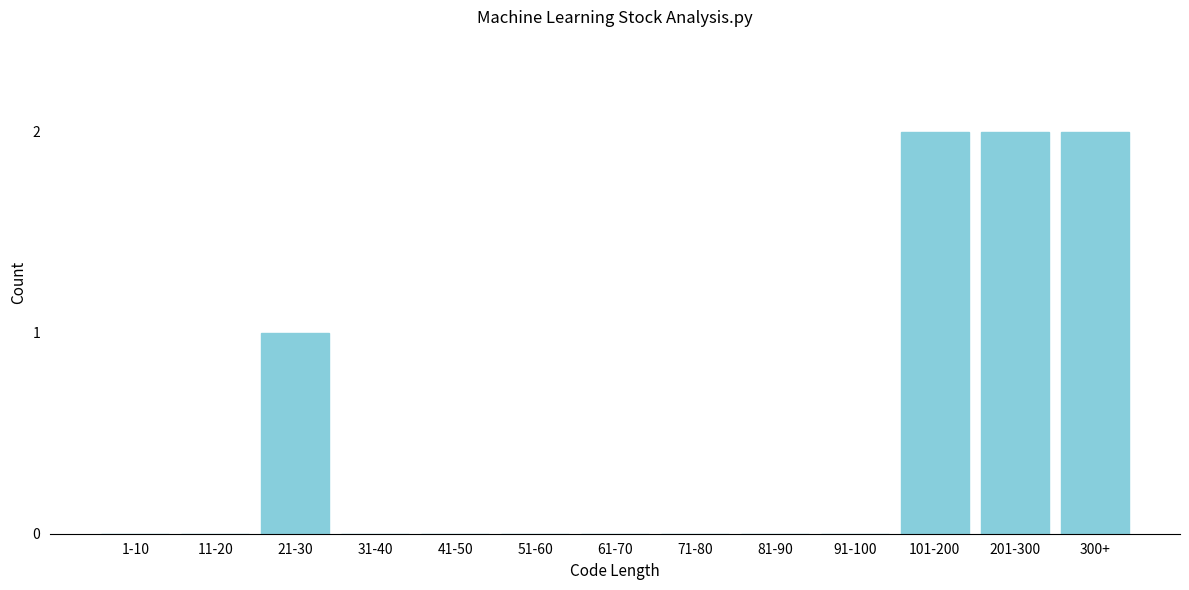

Reading right to left, what are all the values shown in this chart?

300+=2	201-300=2	101-200=2	91-100=0	81-90=0	71-80=0	61-70=0	51-60=0	41-50=0	31-40=0	21-30=1	11-20=0	1-10=0